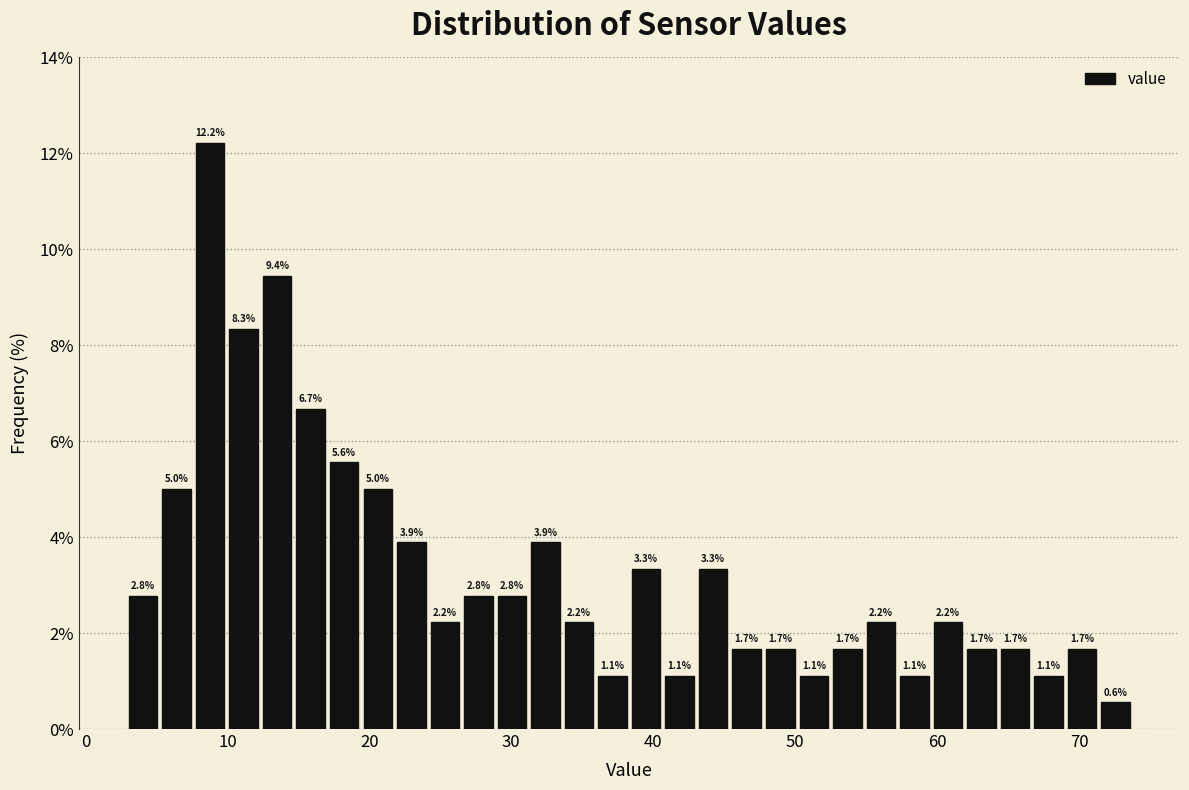

Around what value on the x-axis is the tallest bar? Give the approximate position of its centre, as read against the axis.

9